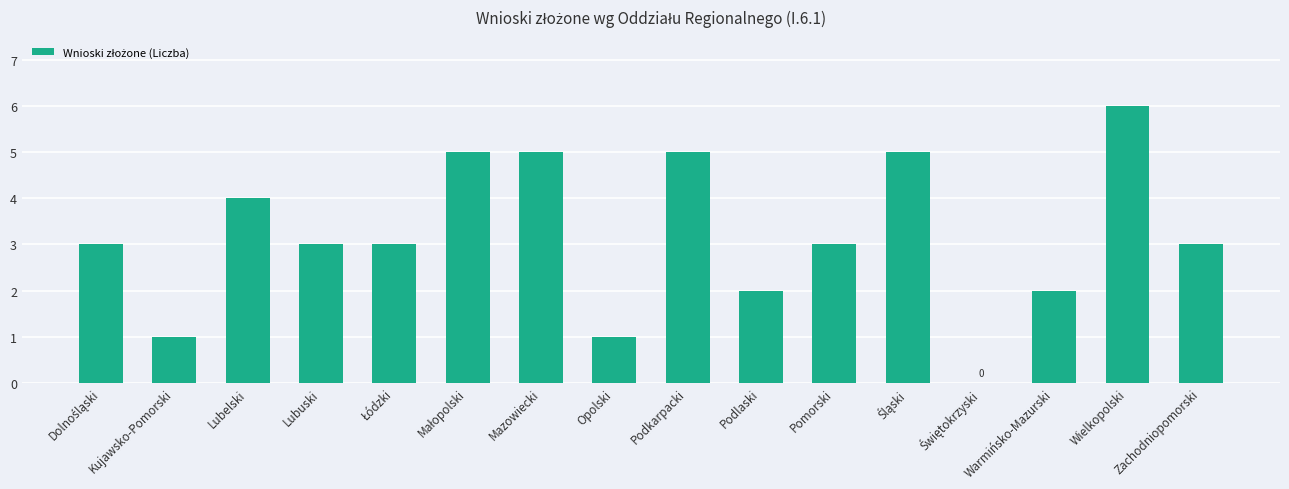

How many distinct data groups are displayed?

1